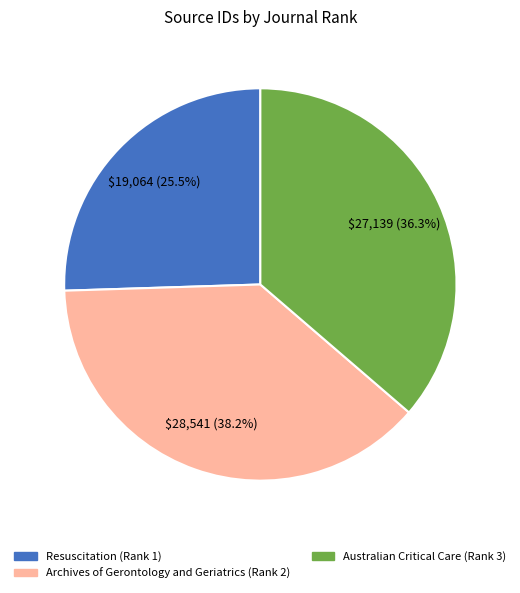

The Archives of Gerontology and Geriatrics (Rank 2) slice represents 38% of the pie. True or false?

True